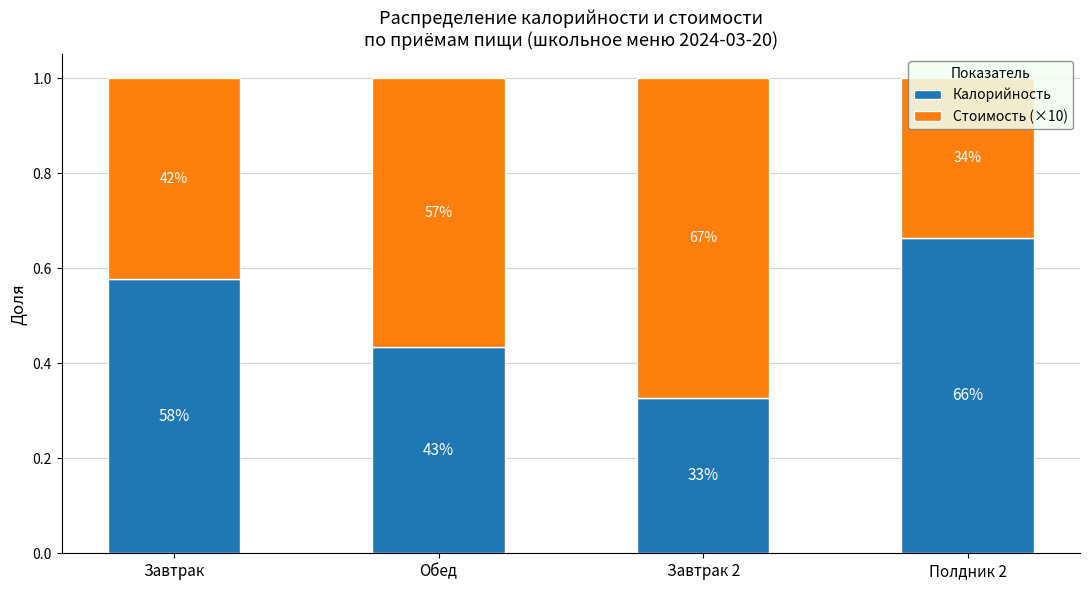

At which label is Калорийность closest to 0?

Завтрак 2